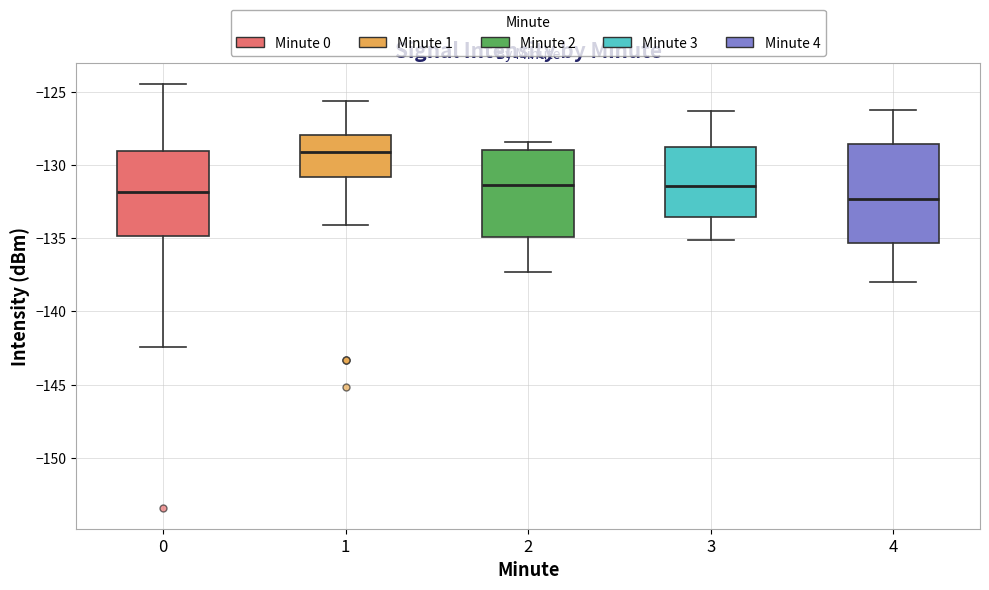

Reading left to right, transcribe this box plot: for each box, give where its median line is, the range the box spans, and where its two whiskers end, as read against the y-axis. The values are not printed on the chart, so give them approximately, as read against the axis.

0: median -132.0, box -135.0 to -129.0, whiskers -142.5 to -124.5
1: median -129.0, box -131.0 to -128.0, whiskers -134.0 to -125.5
2: median -131.5, box -135.0 to -129.0, whiskers -137.5 to -128.5
3: median -131.5, box -133.5 to -129.0, whiskers -135.0 to -126.5
4: median -132.5, box -135.5 to -128.5, whiskers -138.0 to -126.0